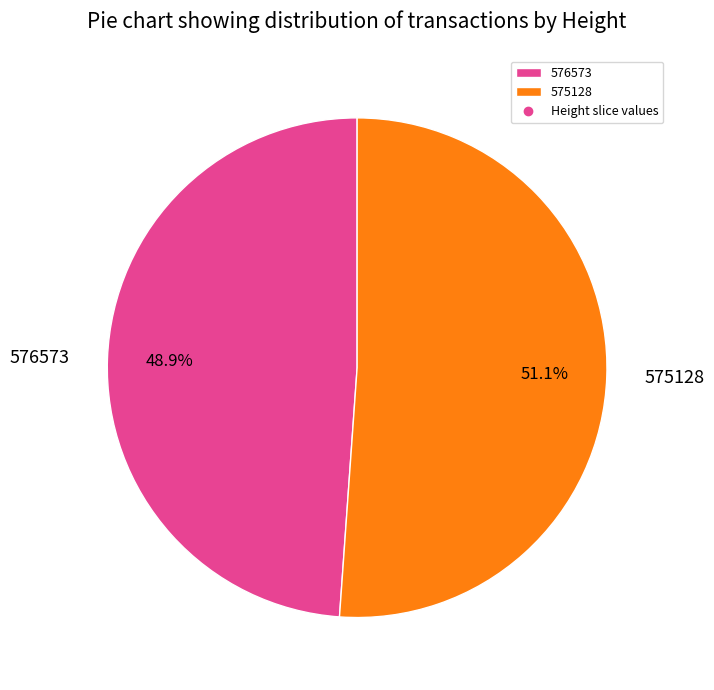

Does 576573 represent more than half of the total?

No